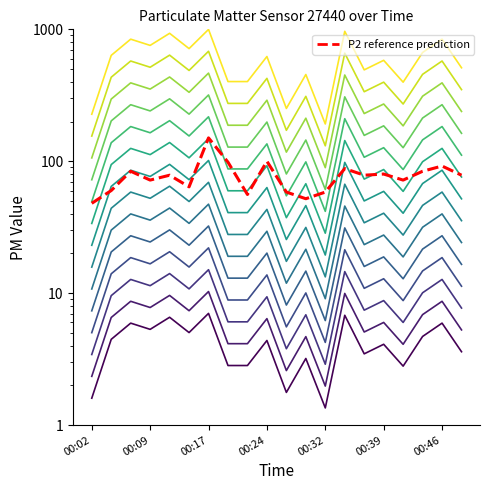

What is the value of the P2 point at the 1st from the left?

48.0